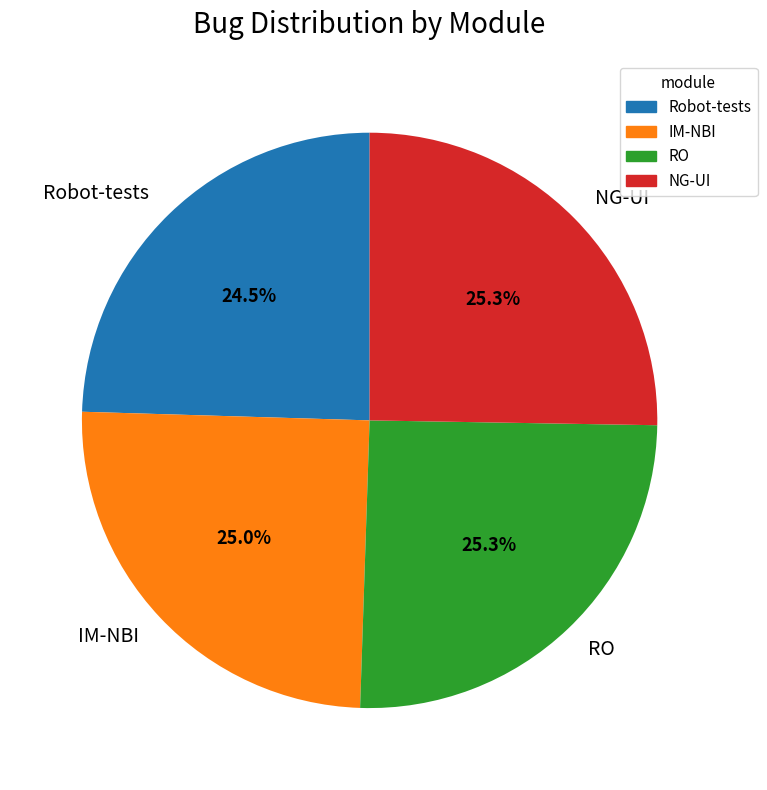

What is the ratio of the value at NG-UI to the value at RO?

1.0